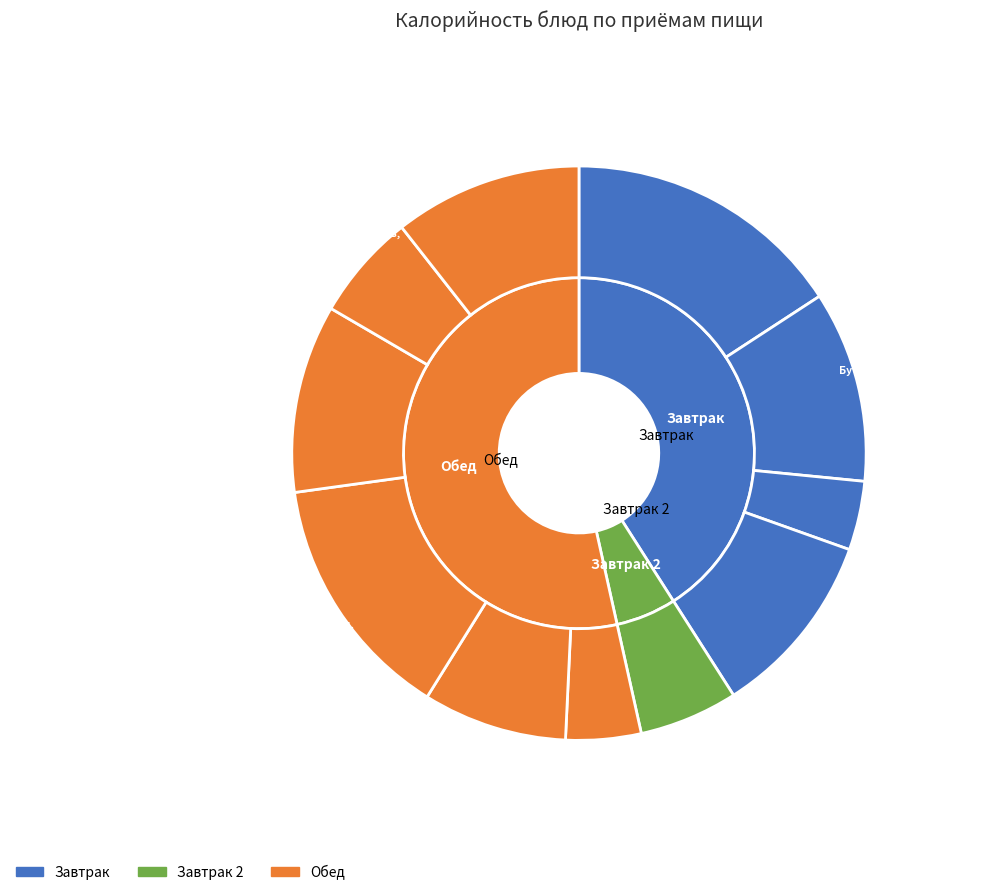

Which slice is the smallest?

Хлеб ржаной